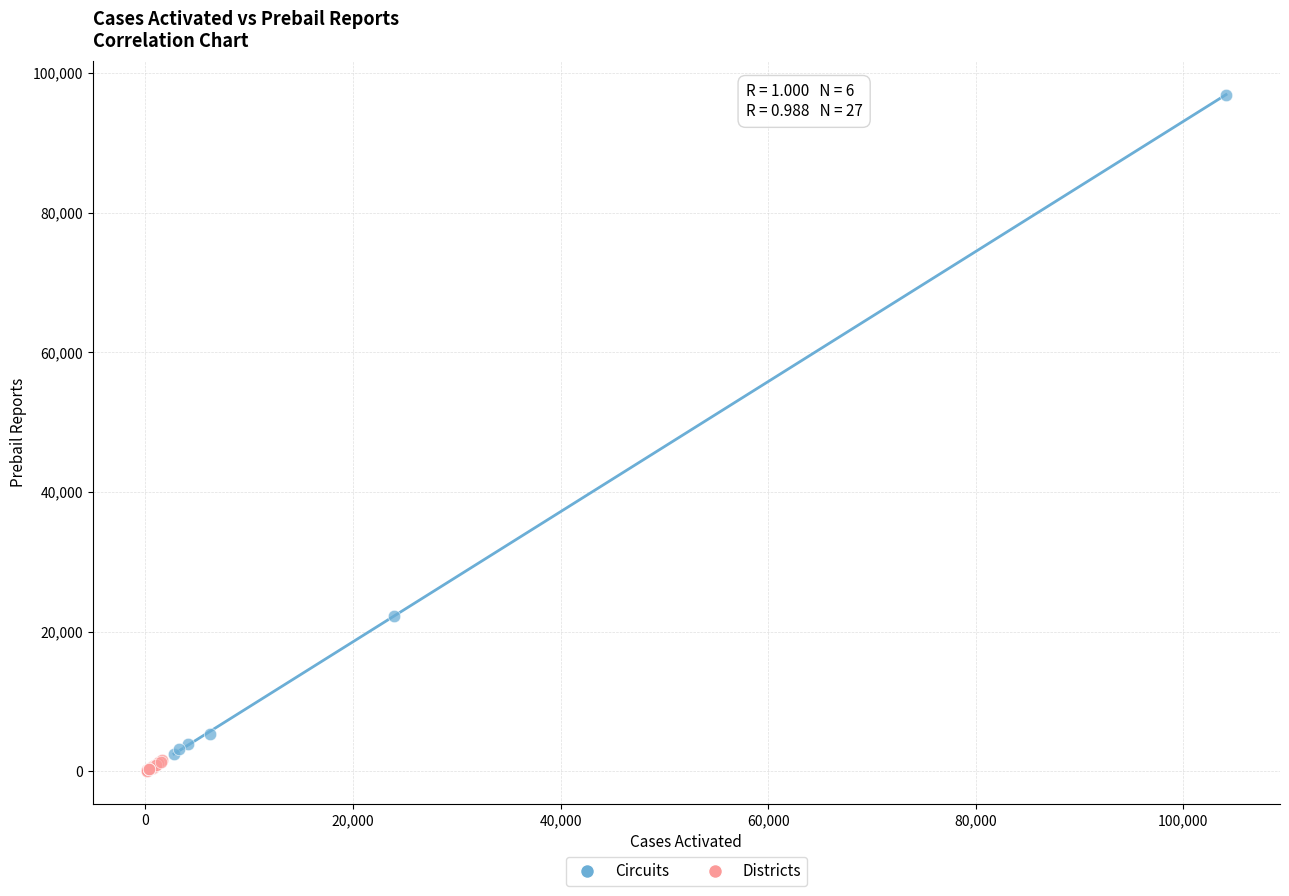

Which series reaches the maximum Y coordinate?

Circuits